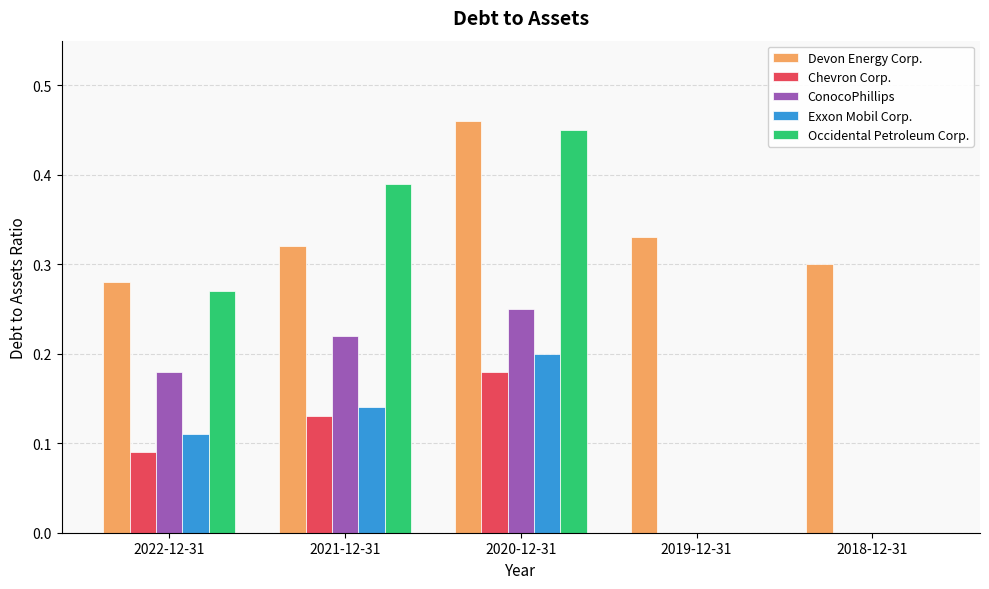

Is the value of ConocoPhillips at 2021-12-31 greater than the value of Chevron Corp. at 2018-12-31?

Yes